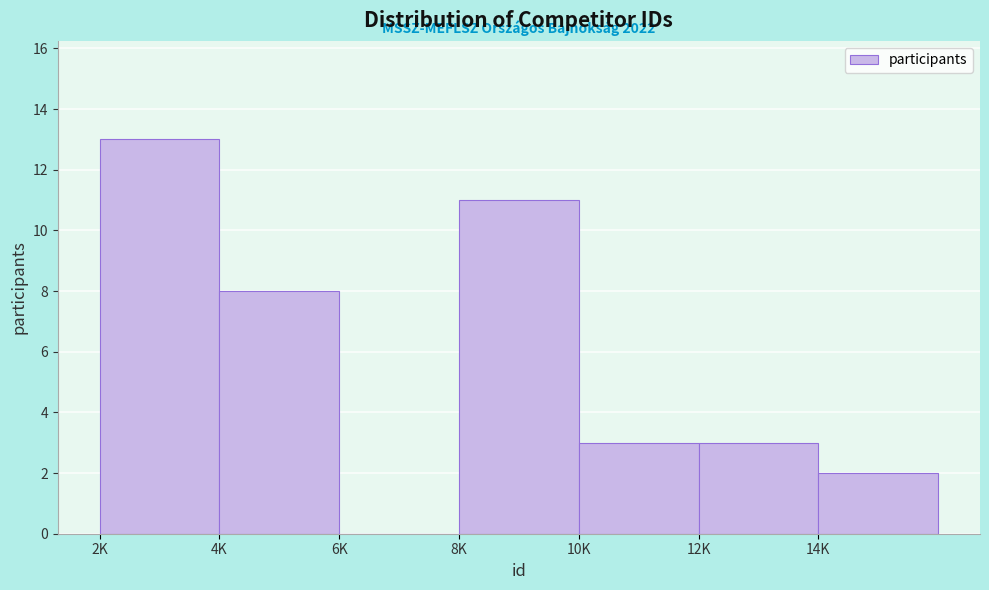

Reading right to left, list all the values displayed in this chart.

14K=2	12K=3	10K=3	8K=11	6K=0	4K=8	2K=13